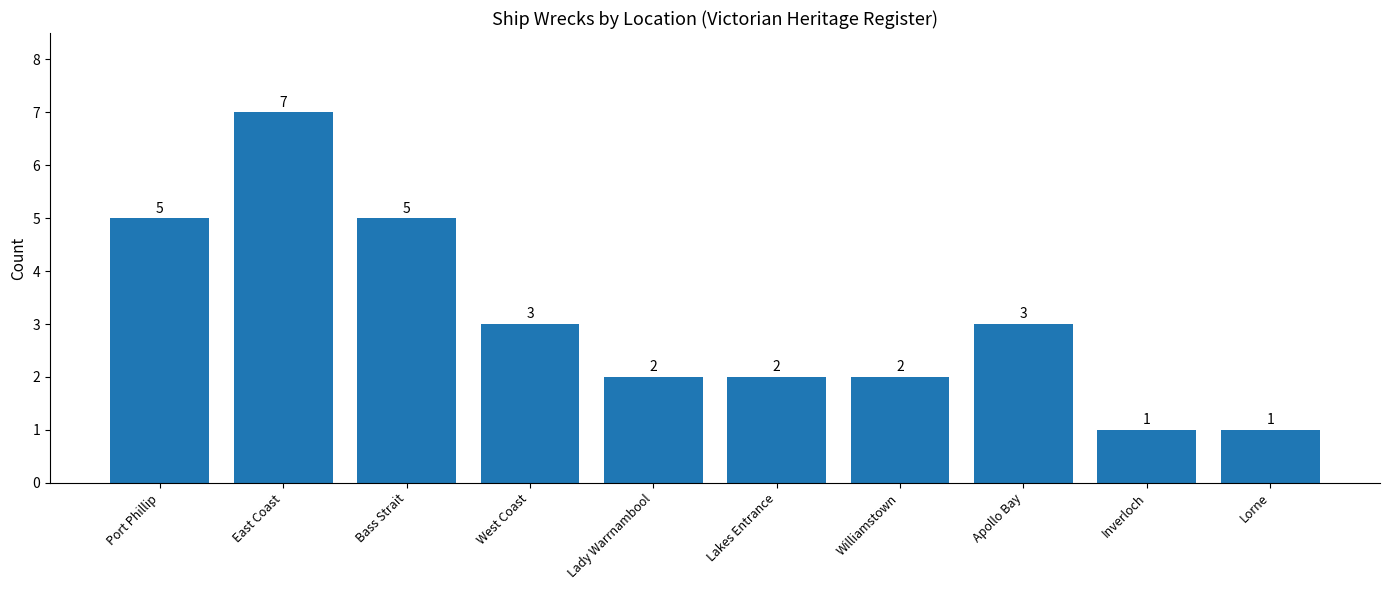

What is the maximum value shown in the chart?

7